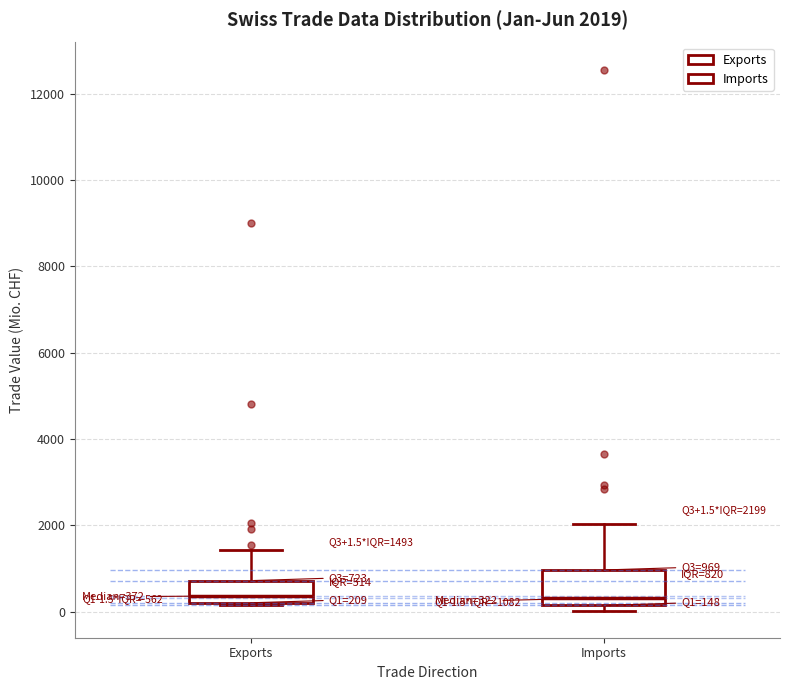

Comparing the boxes themselves (not the whiskers), which one is the tallest?

Imports